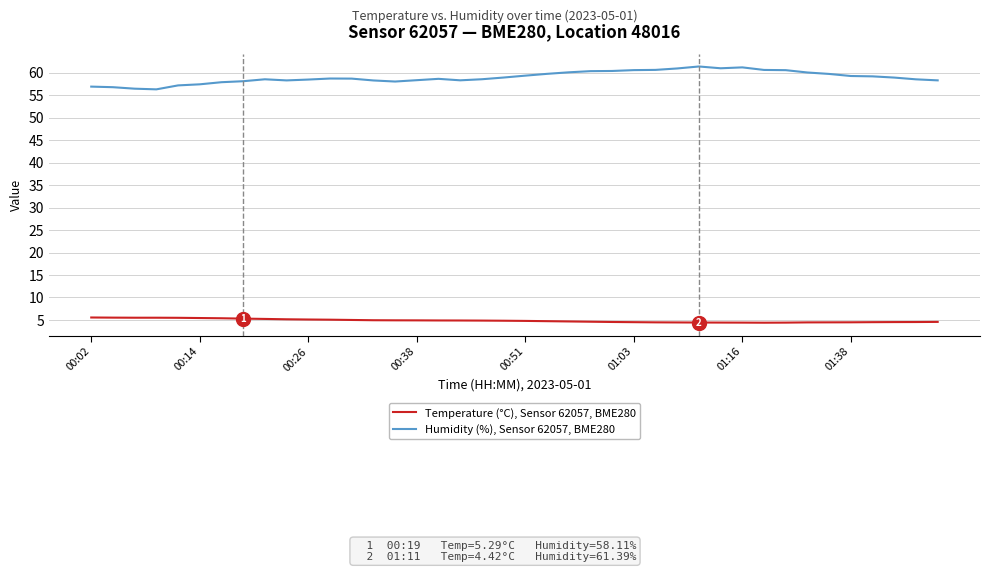

True or false: Temperature (°C), Sensor 62057, BME280 and Humidity (%), Sensor 62057, BME280 cross at least once.

False